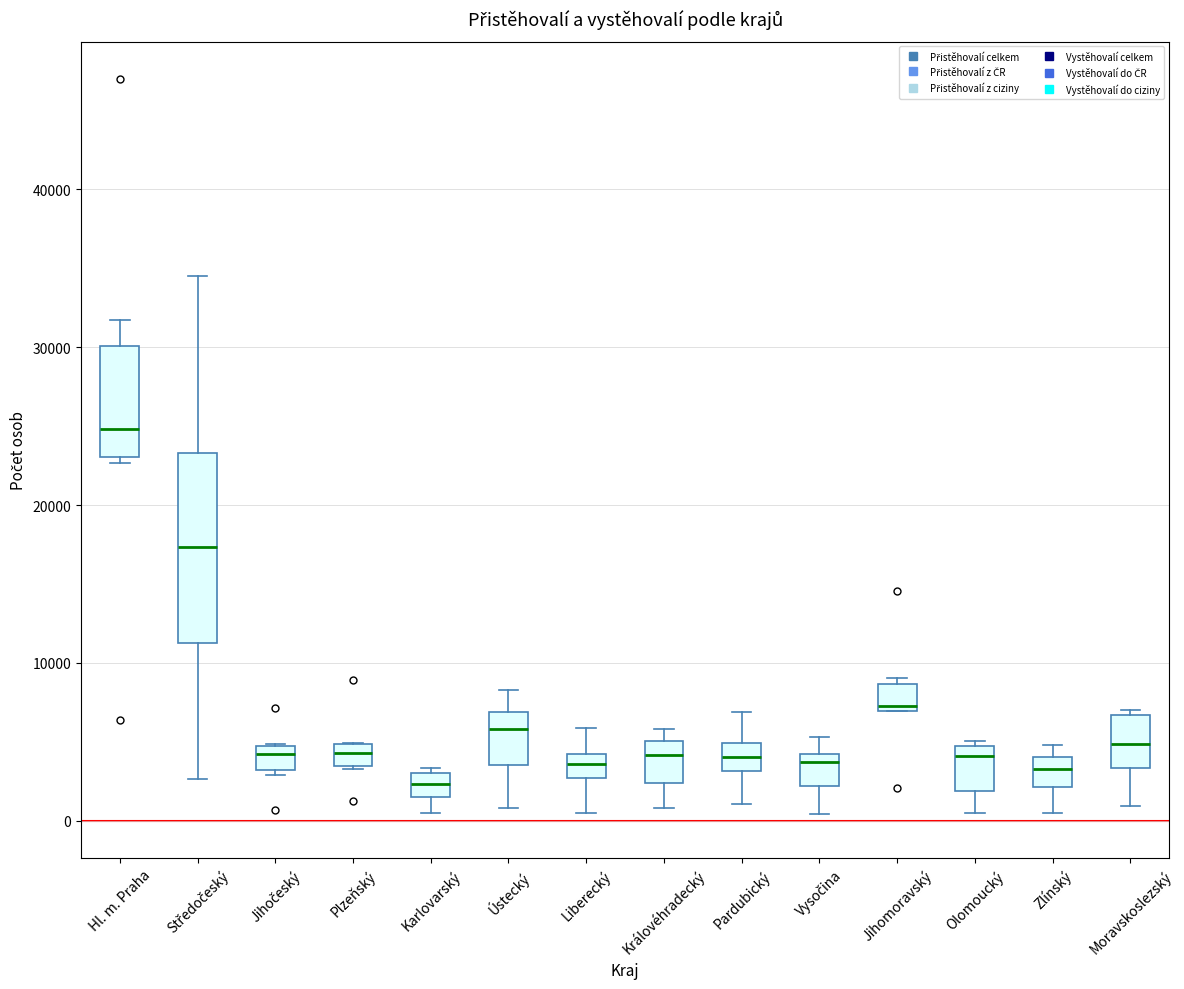

Where does the upper whisker of the box for Středočeský end on the y-axis? The values are not printed on the chart, so give them approximately, as read against the axis.

34000